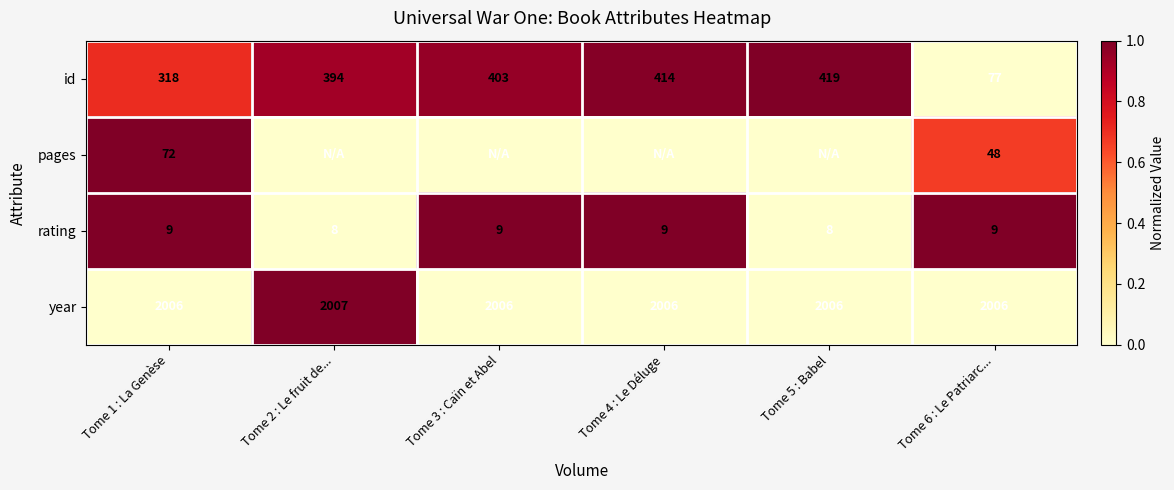

Is it true that pages equals 0.9 at Tome 6 : Le Patriarc...?

False